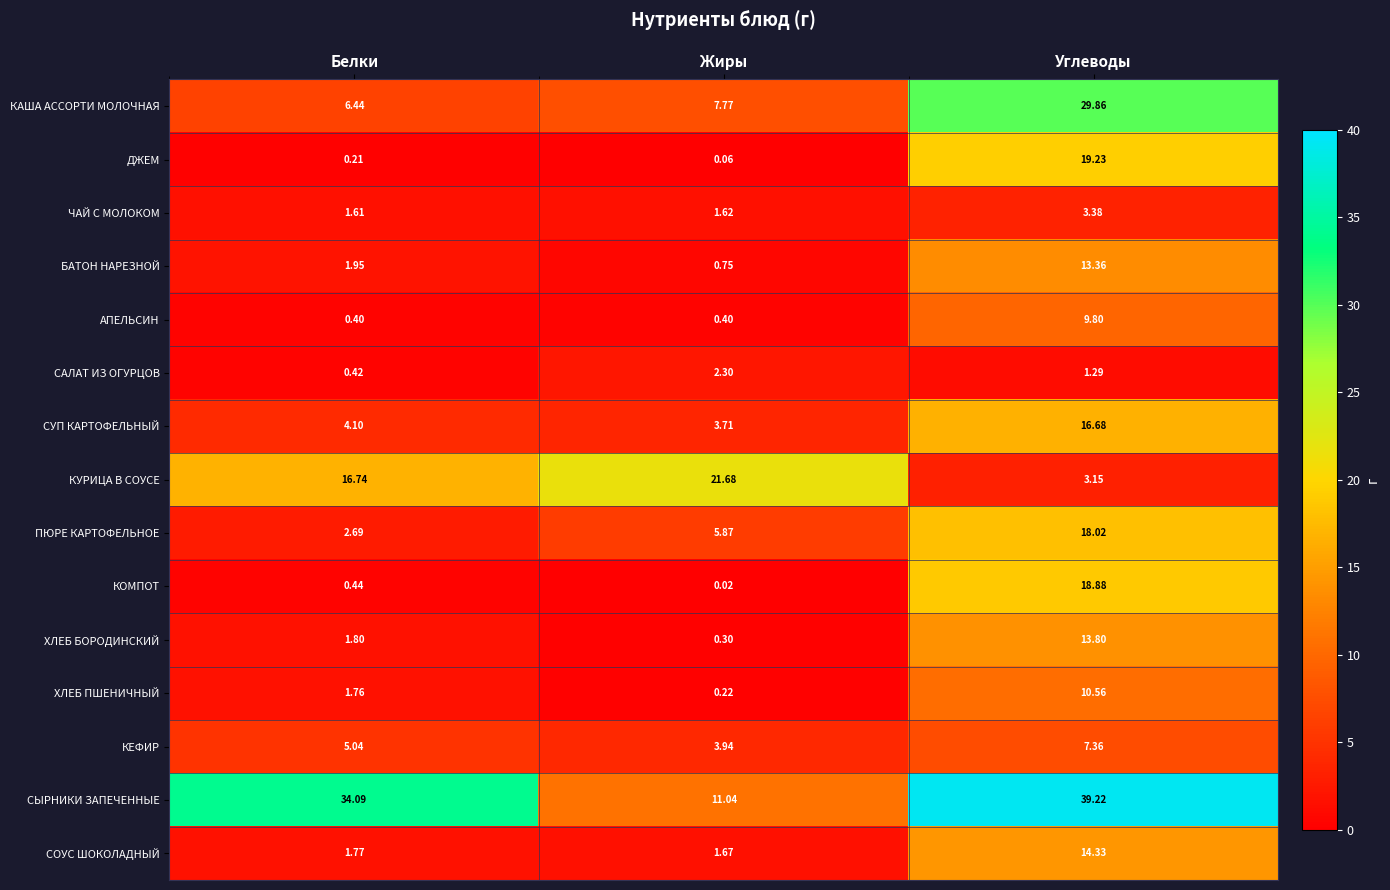

Between Белки and Жиры, which series saw the biggest shift?

СЫРНИКИ ЗАПЕЧЕННЫЕ